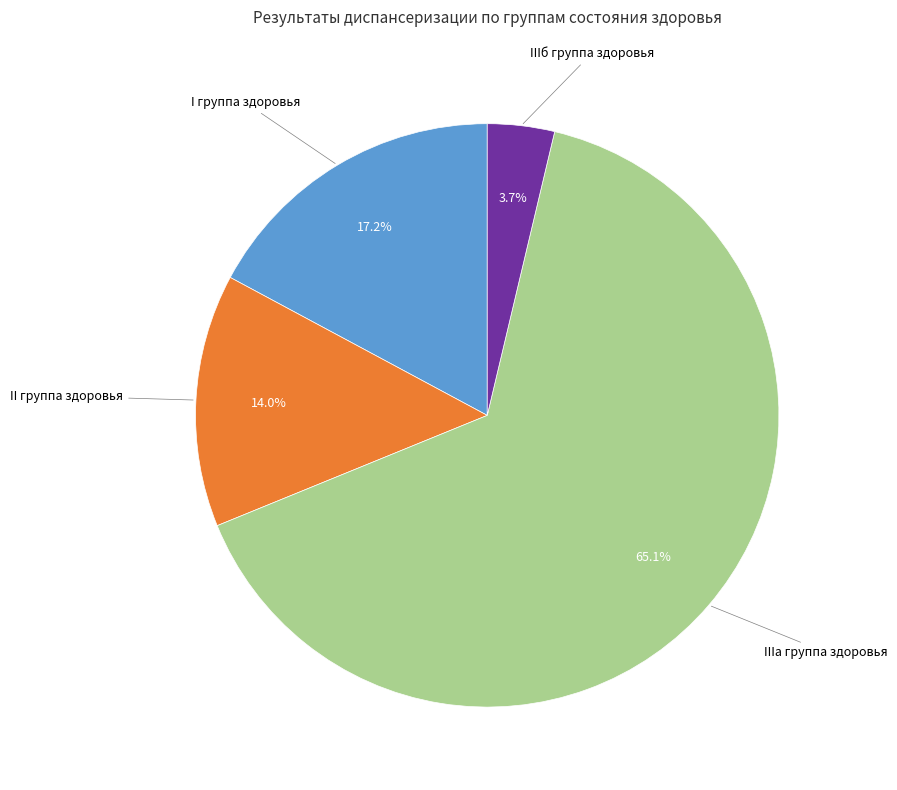

How many slices are in this pie chart?

4